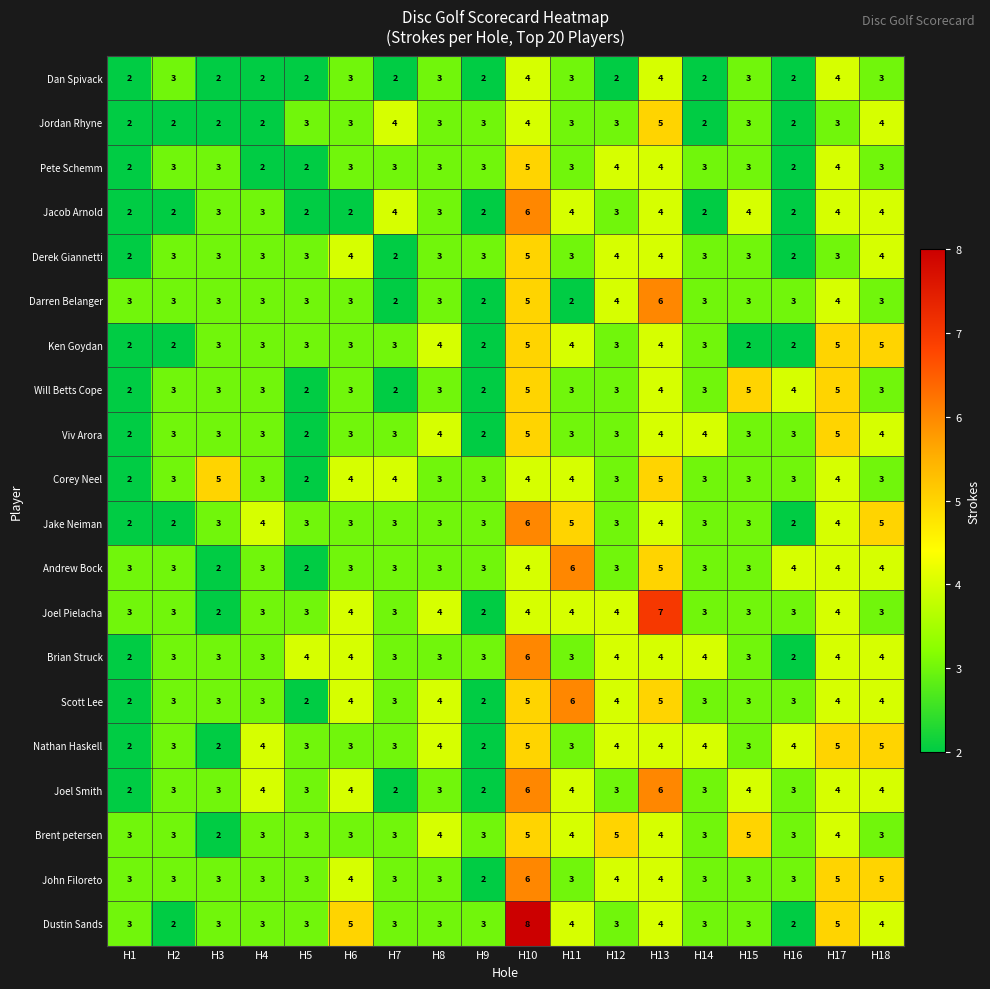

Which series has the largest range (max minus min)?

Dustin Sands